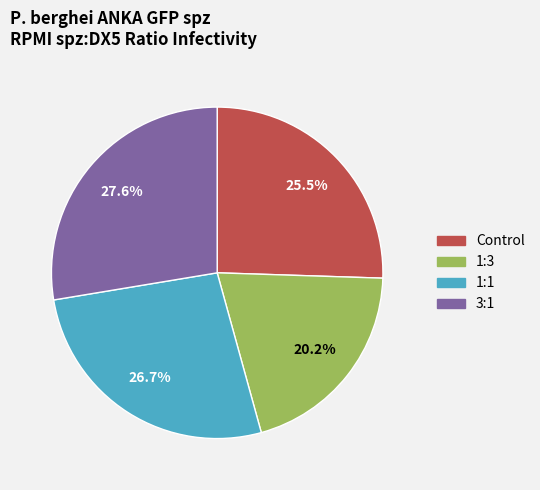

Approximately how many times larger is the value at 1:3 compared to 1:1?

0.8